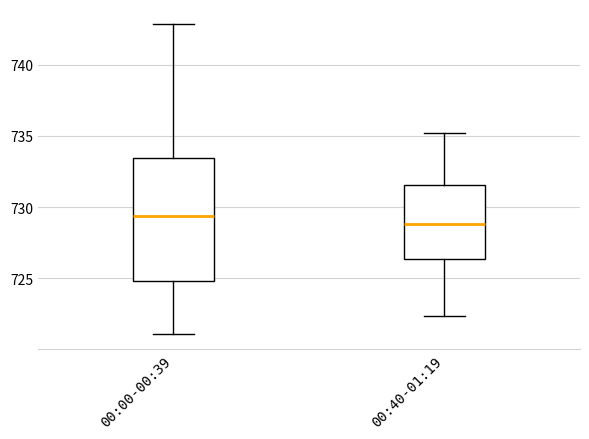

Which box has the lowest median line?

00:40-01:19